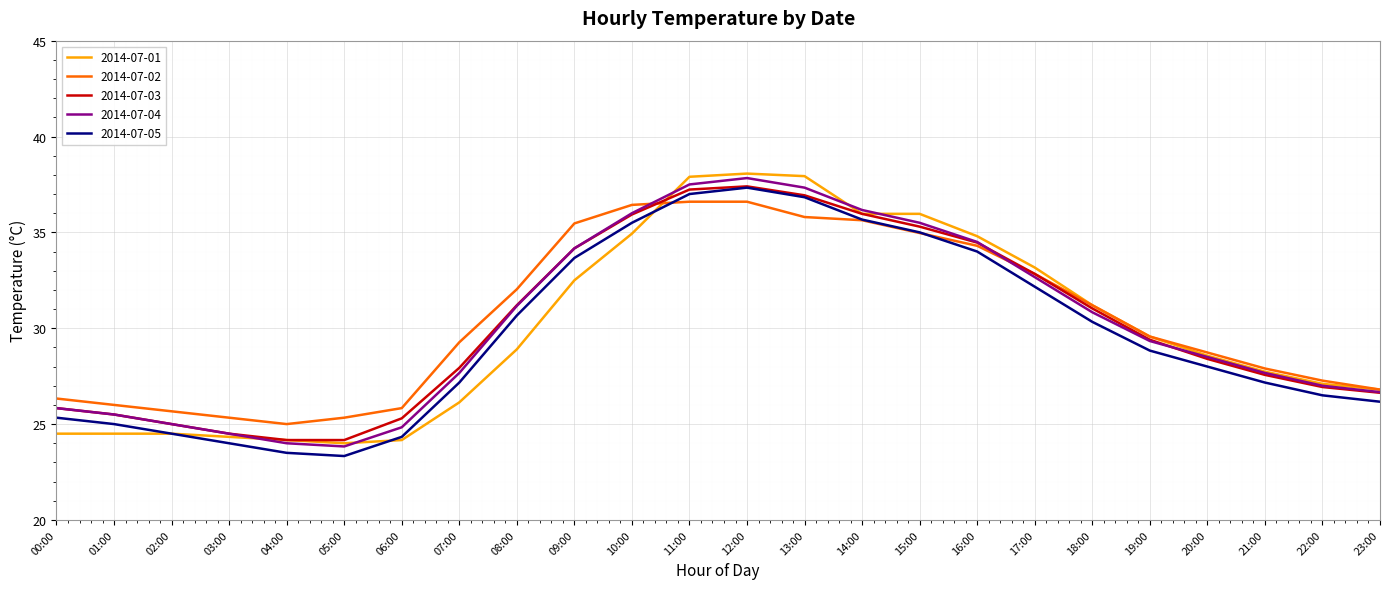

Is the value of 2014-07-03 at 04:00 greater than the value of 2014-07-04 at 20:00?

No